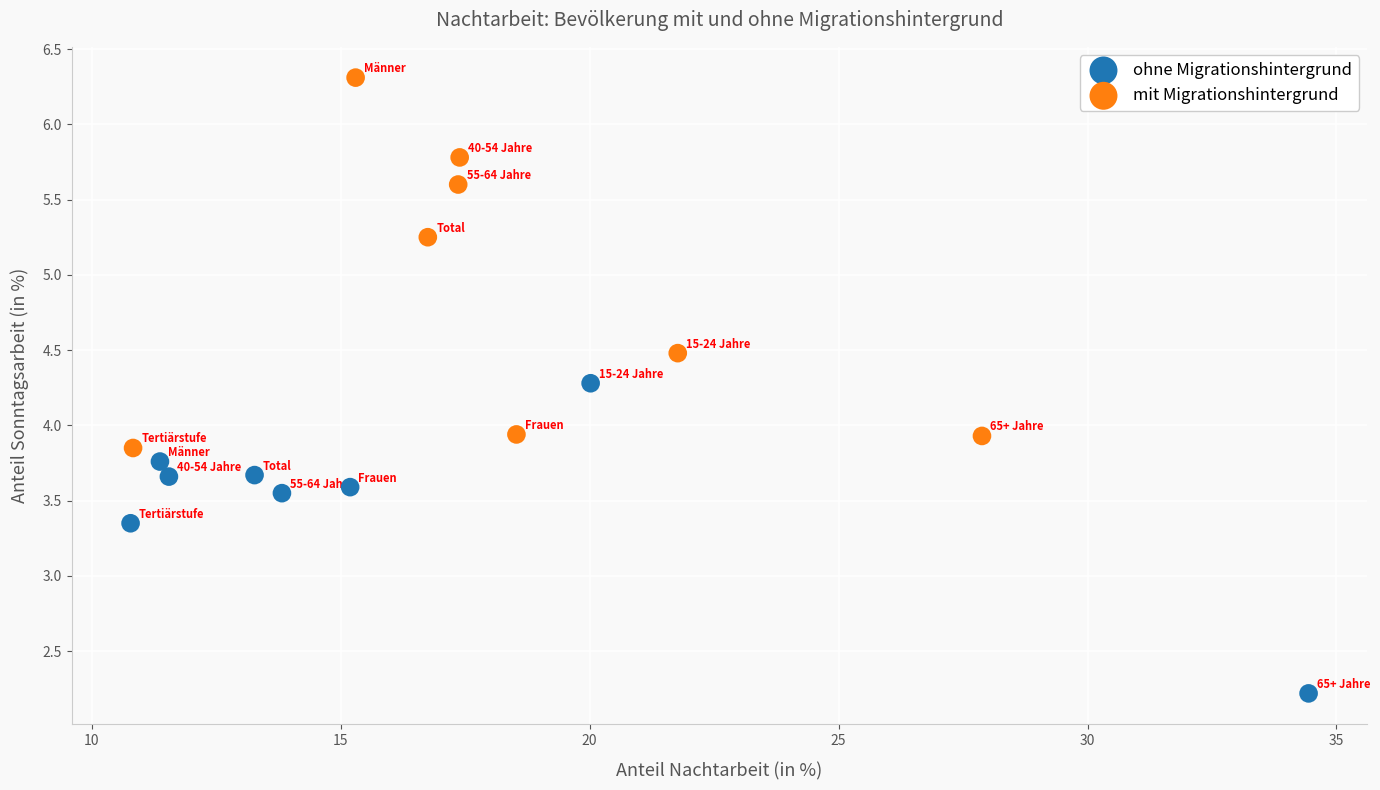

Which series contains the highest Y value?

mit Migrationshintergrund